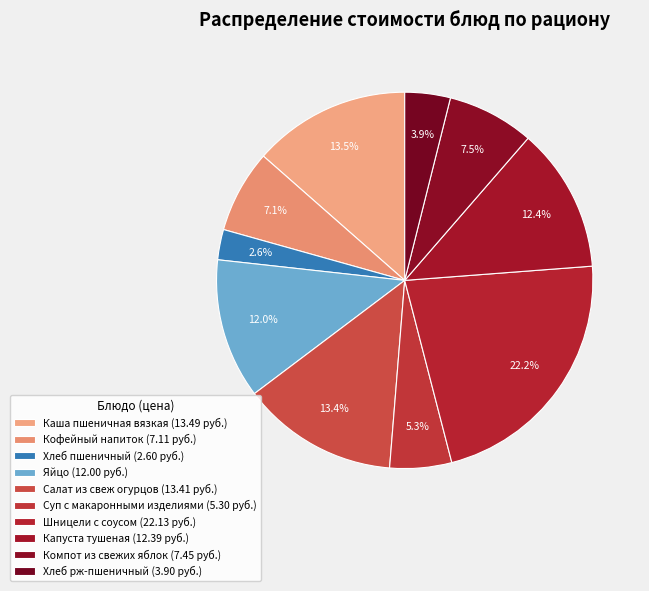

Rank the categories by value from lowest to highest.

Хлеб пшеничный, Хлеб рж-пшеничный, Суп с макаронными изделиями, Кофейный напиток, Компот из свежих яблок, Яйцо, Капуста тушеная, Салат из свеж огурцов, Каша пшеничная вязкая, Шницели с соусом